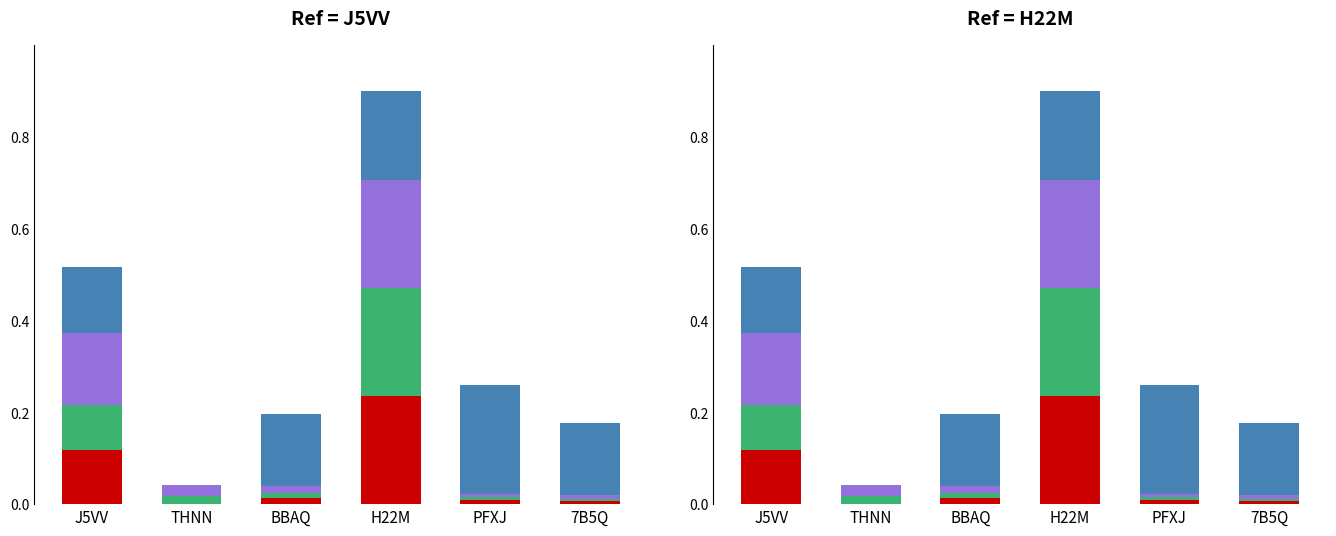

Reading left to right, what are all the values shown in this chart?

Amount_sum: 0.1	0.0	0.0	0.2	0.0	0.0
Fee_sum: 0.1	0.0	0.0	0.2	0.0	0.0
Tx_count: 0.2	0.0	0.0	0.2	0.0	0.0
Avg_amount: 0.1	0.0	0.2	0.2	0.2	0.2